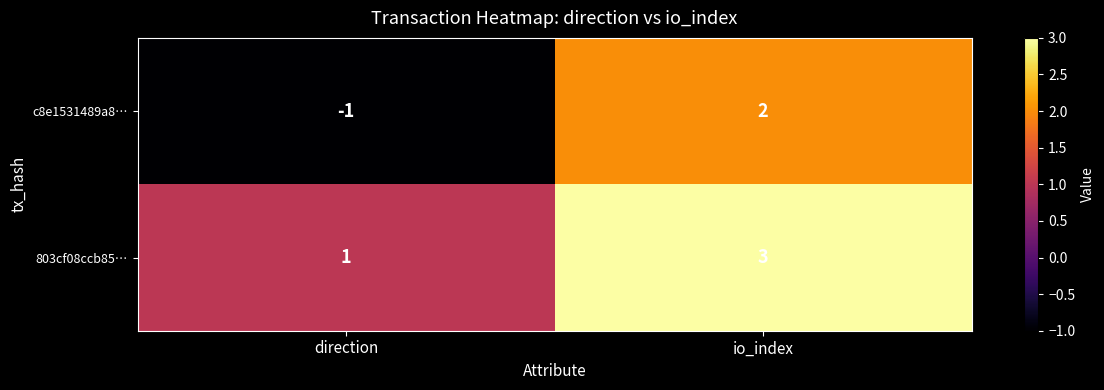

How many data points does each series have?

2